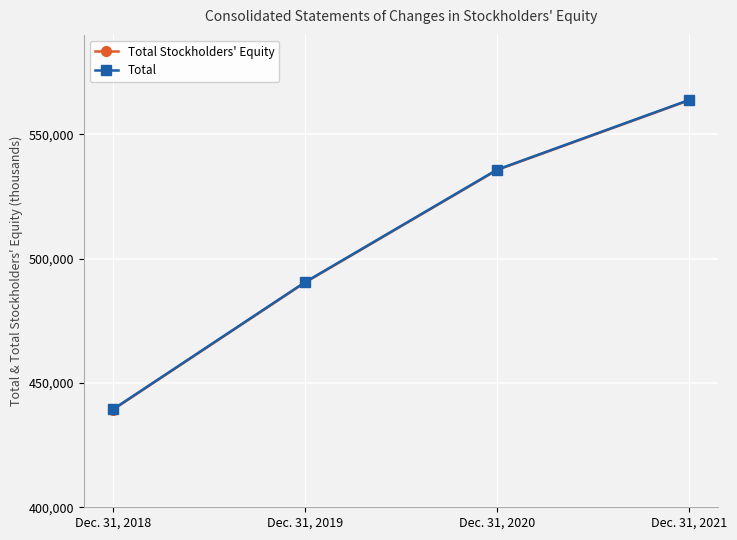

Reading left to right, transcribe all the data shown in this chart.

Total Stockholders' Equity: Dec. 31, 2018=439237	Dec. 31, 2019=490410	Dec. 31, 2020=535688	Dec. 31, 2021=563742
Total: Dec. 31, 2018=439371	Dec. 31, 2019=490544	Dec. 31, 2020=535821	Dec. 31, 2021=563875